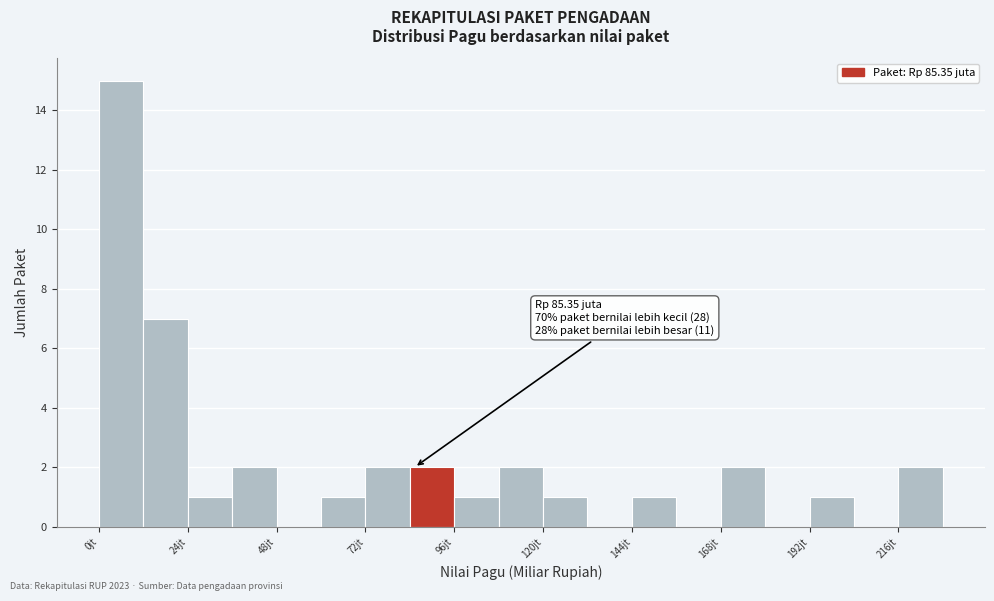

Read against the x-axis, roughly where is the centre of the tallest bar?

5